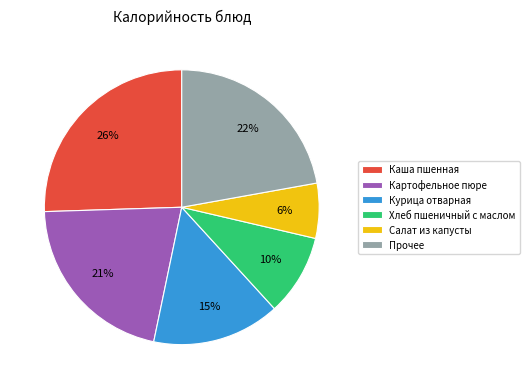

To the nearest percent, what is the average slice percentage?

17%